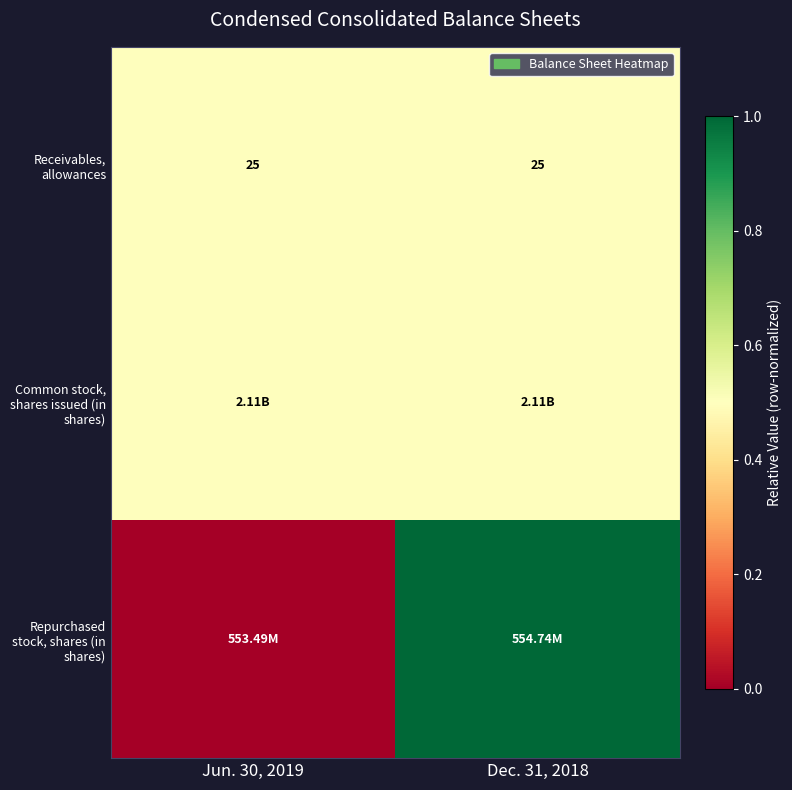

What is the sum of the Receivables, allowances values at Dec. 31, 2018 and Jun. 30, 2019?

50.0